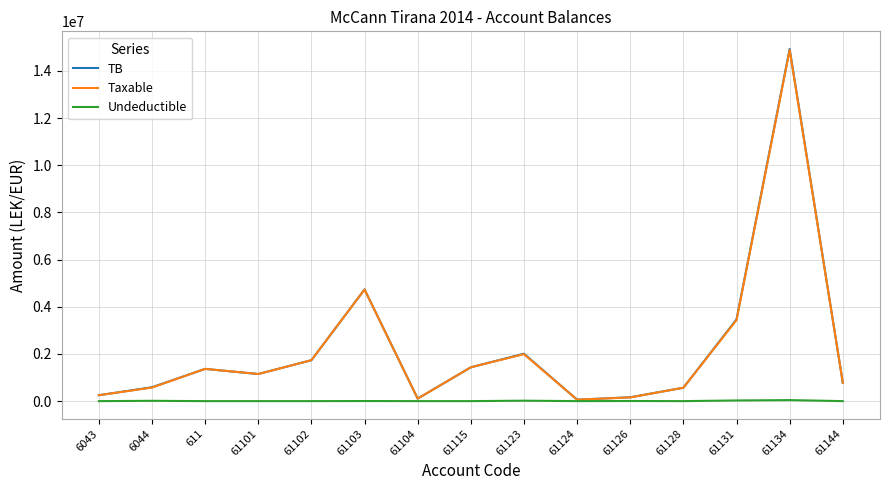

What is the difference between the highest and lowest values at 61102?

1735151.5